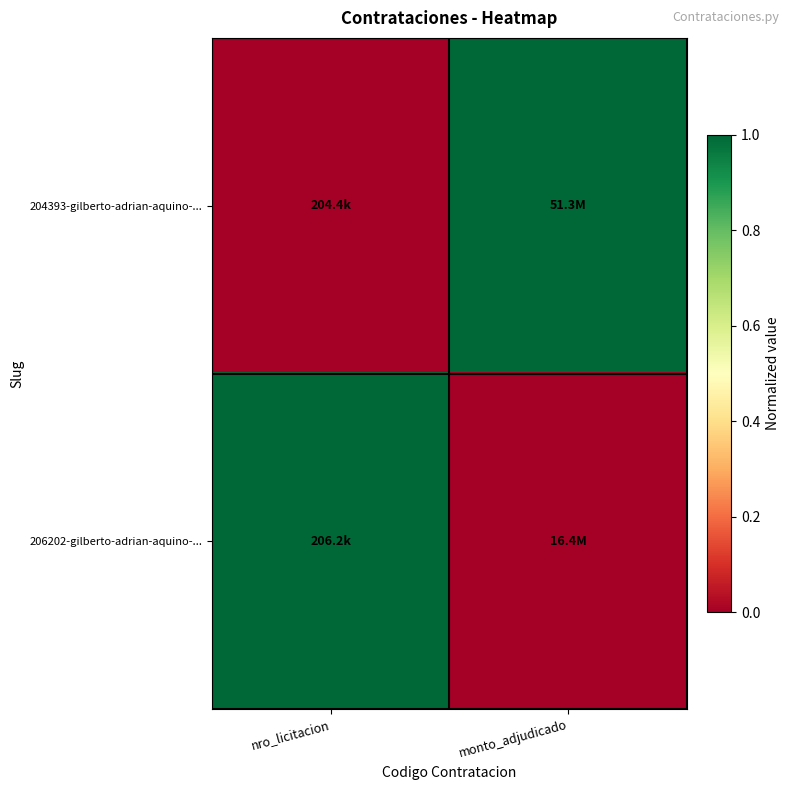

Reading right to left, transcribe all the data shown in this chart.

204393-gilberto-adrian-aquino-...: monto_adjudicado=1	nro_licitacion=0
206202-gilberto-adrian-aquino-...: monto_adjudicado=0	nro_licitacion=1